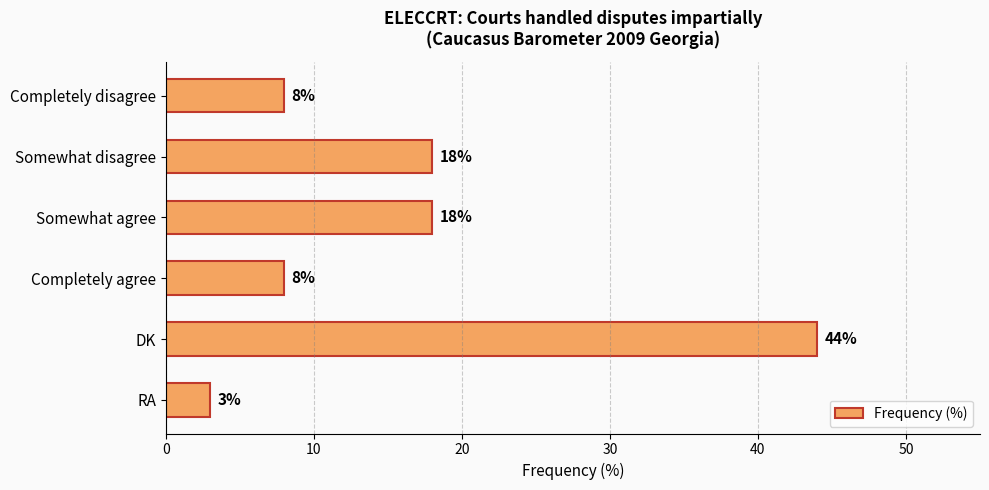

What is the sum of the values at Somewhat agree and DK?

62